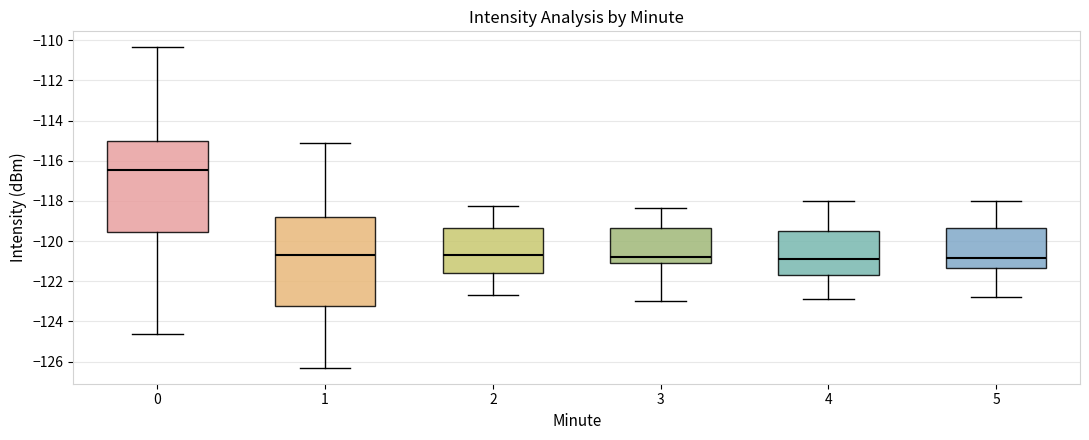

Where is the upper edge of the box at x = 0 on the y-axis? The values are not printed on the chart, so give them approximately, as read against the axis.

-115.0